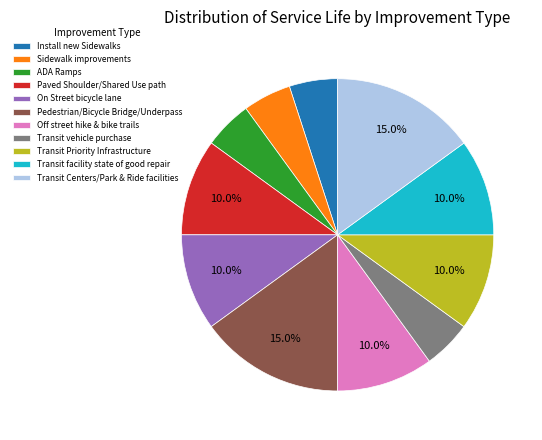

True or false: ADA Ramps accounts for 5% of the total.

True